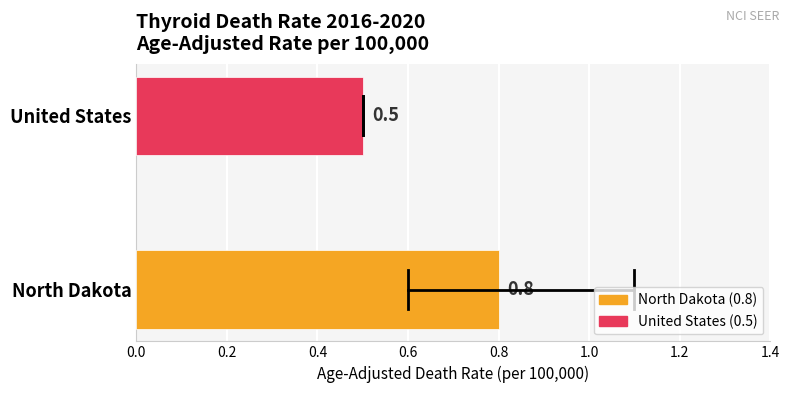

Does the chart contain stacked bars?

No